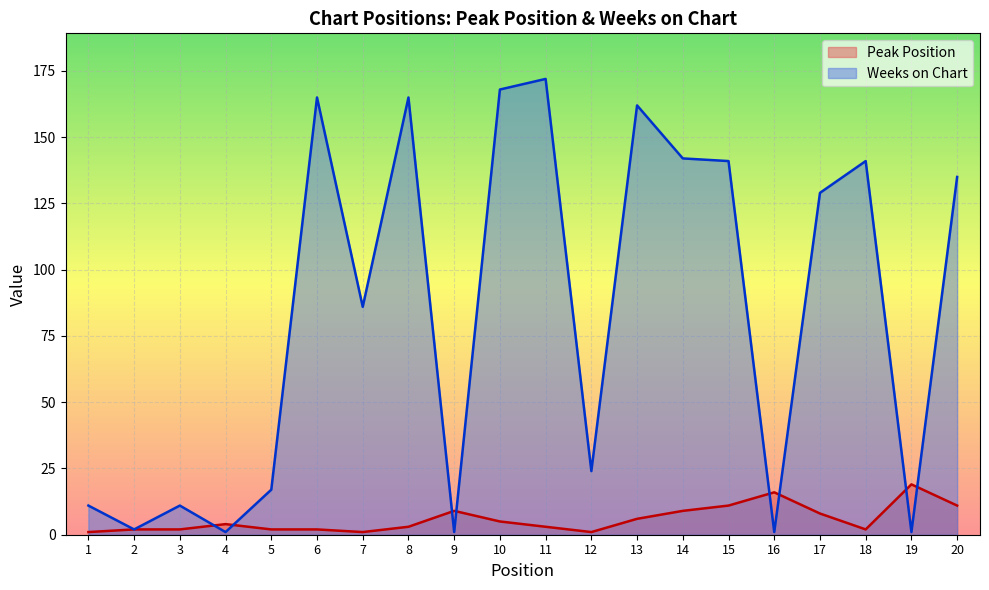

Reading left to right, extract all data points from this chart.

Peak Position: 1=1	2=2	3=2	4=4	5=2	6=2	7=1	8=3	9=9	10=5	11=3	12=1	13=6	14=9	15=11	16=16	17=8	18=2	19=19	20=11
Weeks on Chart: 1=11	2=2	3=11	4=1	5=17	6=165	7=86	8=165	9=1	10=168	11=172	12=24	13=162	14=142	15=141	16=1	17=129	18=141	19=1	20=135